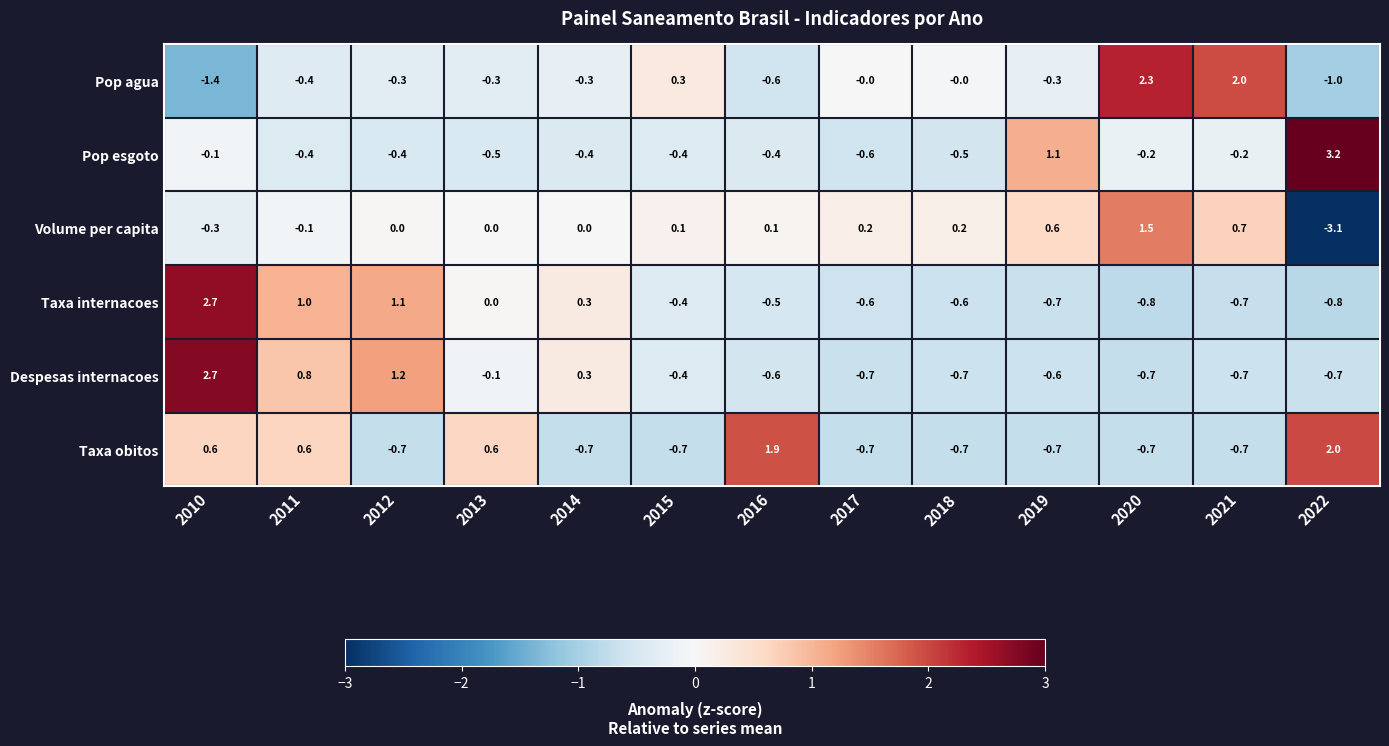

Which series has the widest spread of values?

Volume per capita